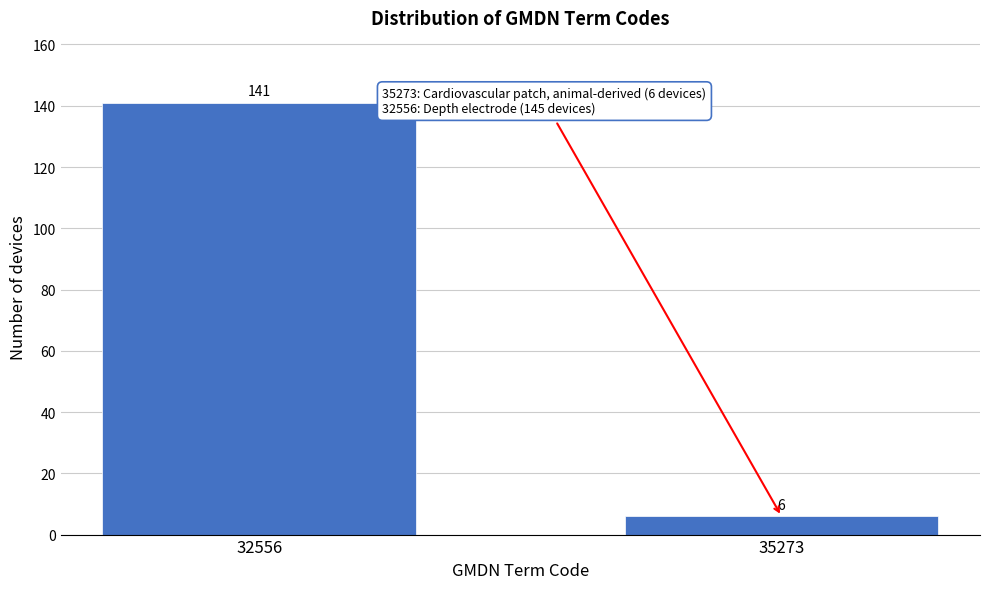

Reading left to right, list all the values displayed in this chart.

141	6